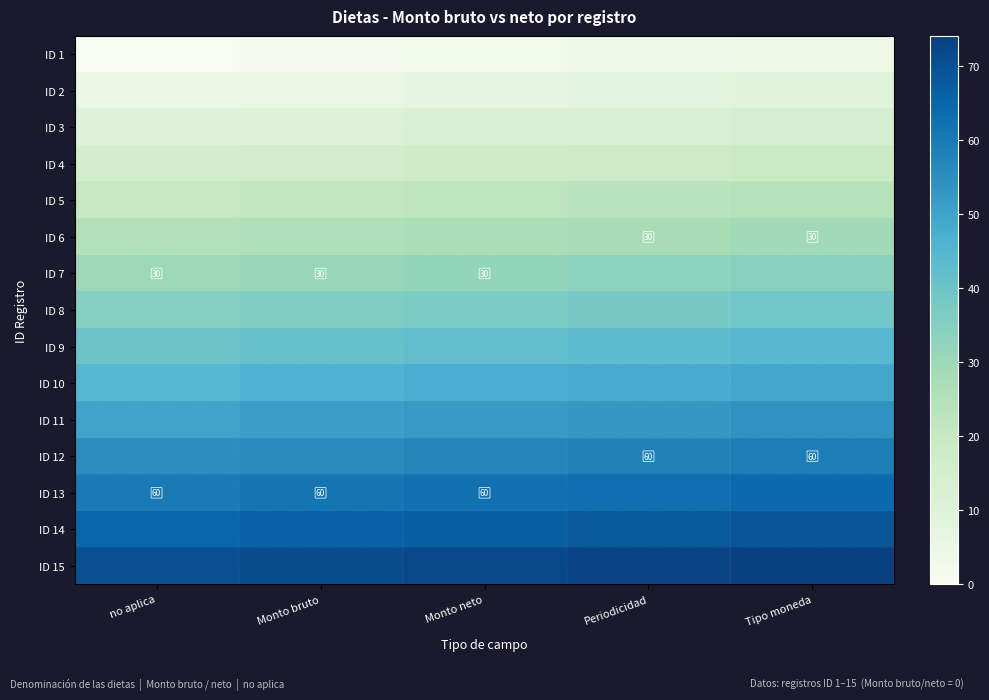

Is it true that ID 13 equals 60 at Monto neto?

True